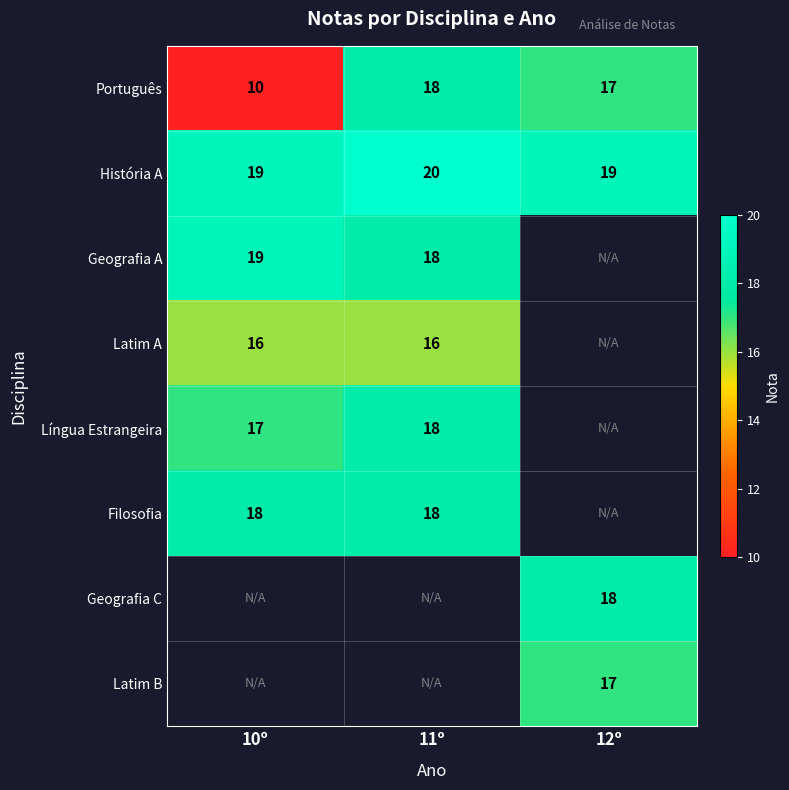

List the labels in order of Português value, largest first.

11º, 12º, 10º